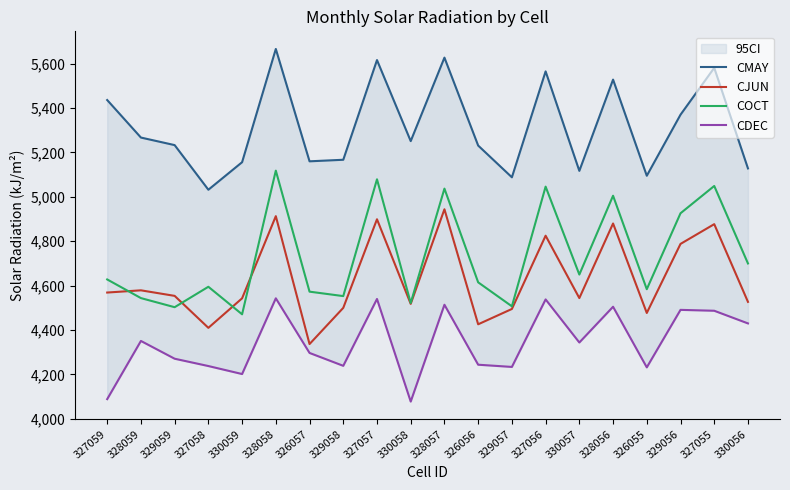

Is this an area chart (filled region under the line)?

No